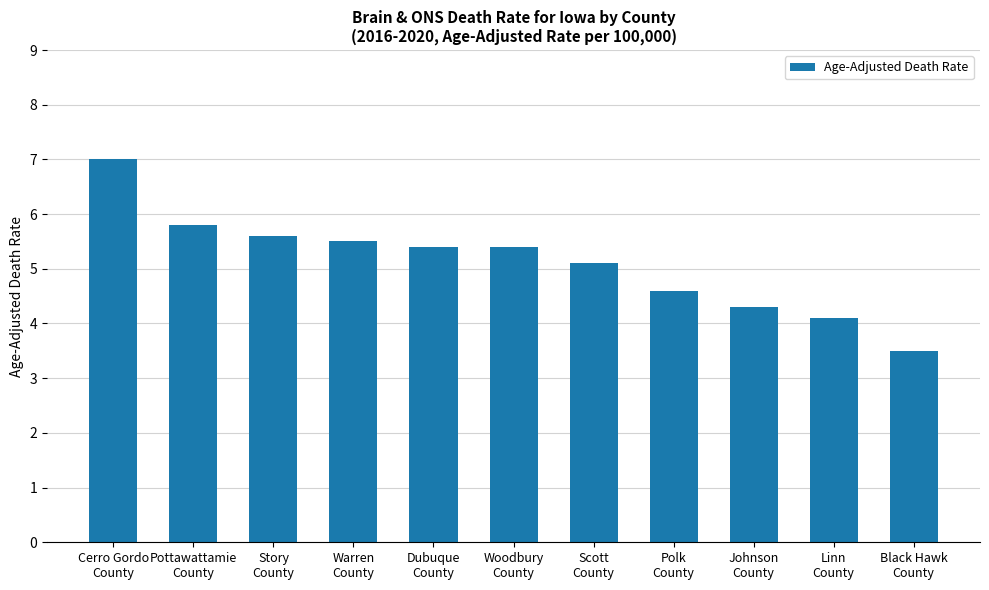

What is the label of the 2nd bar from the left?

Pottawattamie
County